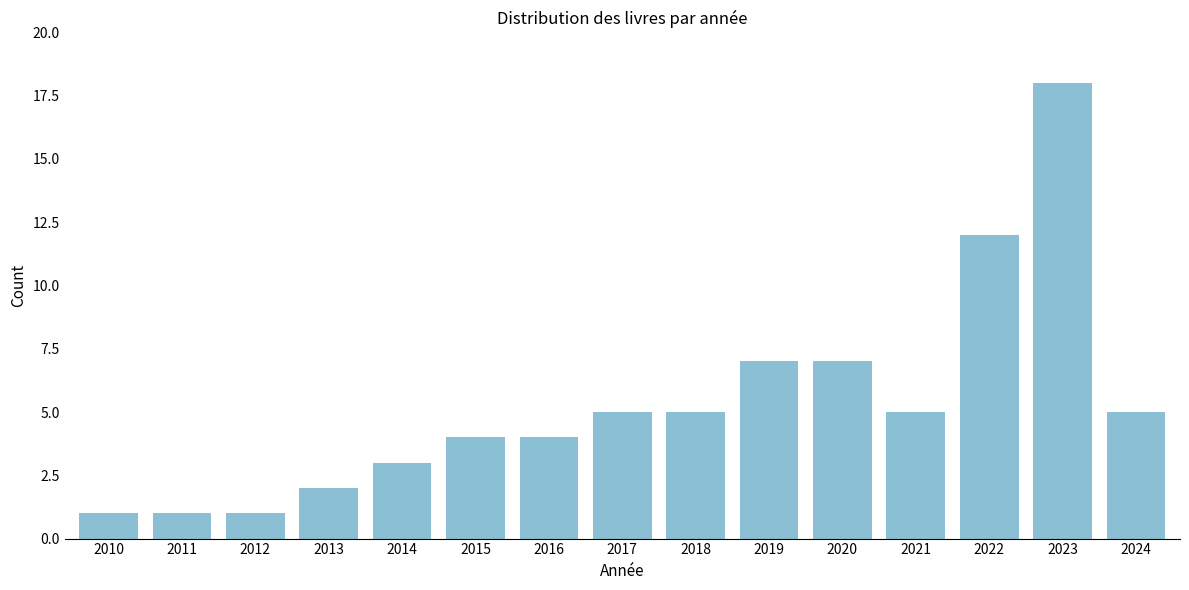

Reading right to left, extract all data points from this chart.

2024=5	2023=18	2022=12	2021=5	2020=7	2019=7	2018=5	2017=5	2016=4	2015=4	2014=3	2013=2	2012=1	2011=1	2010=1